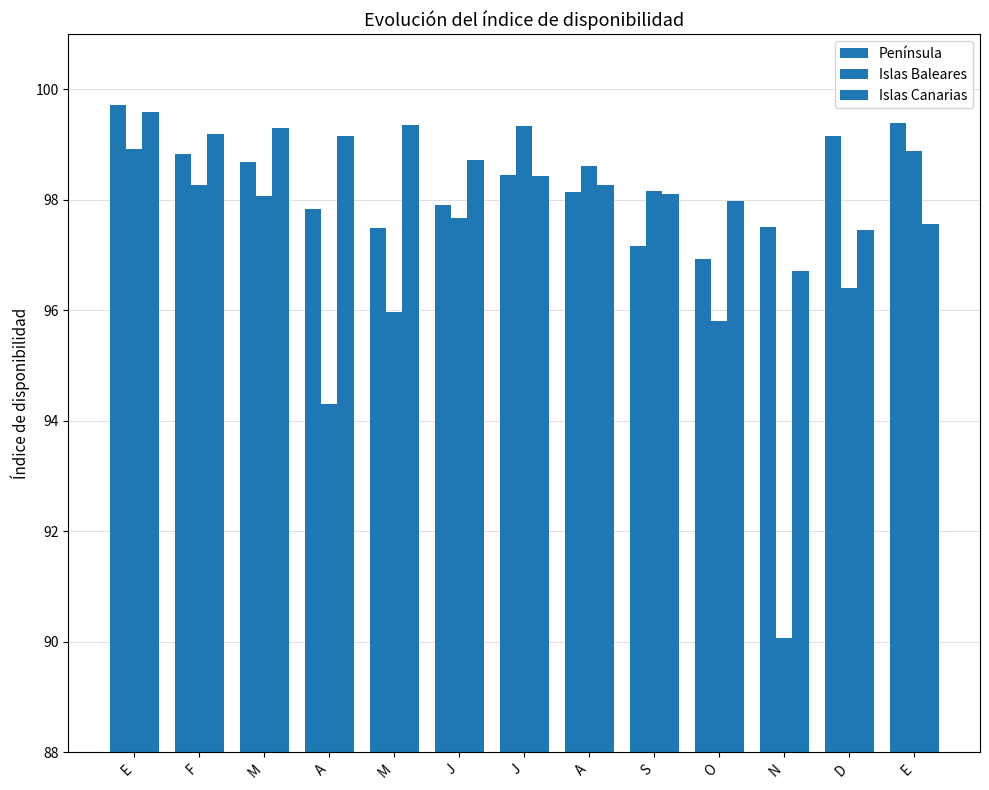

Which series has the widest spread of values?

Islas Baleares